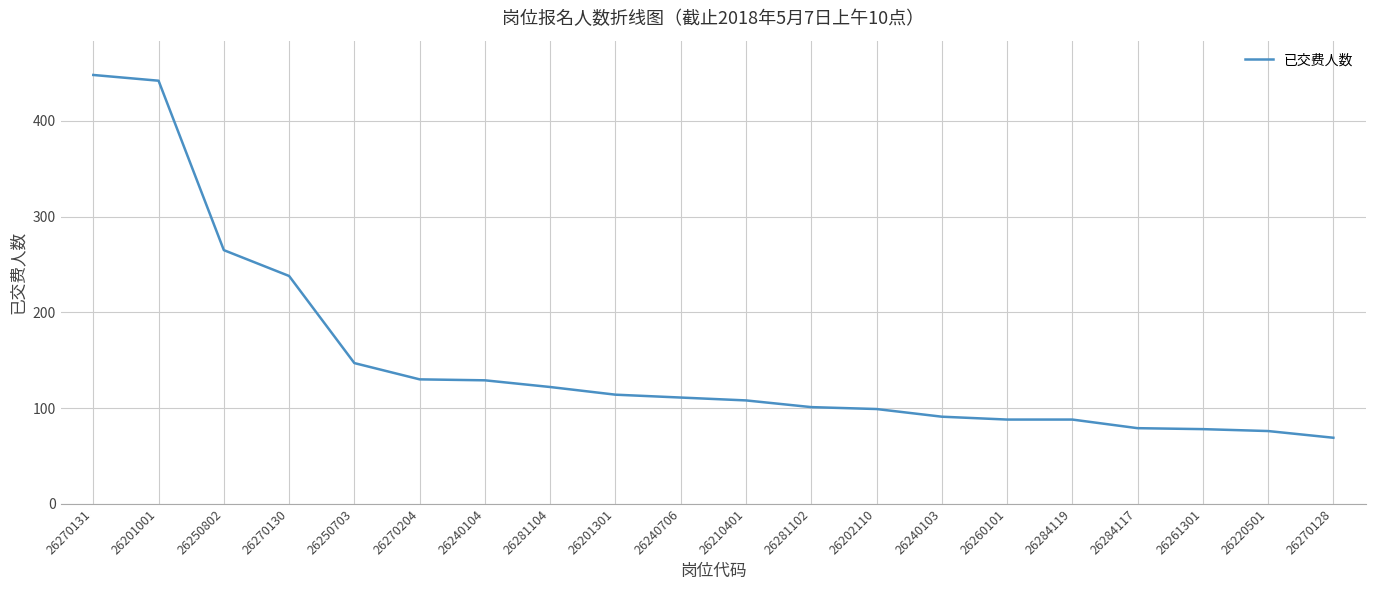

How many series are shown in this chart?

1